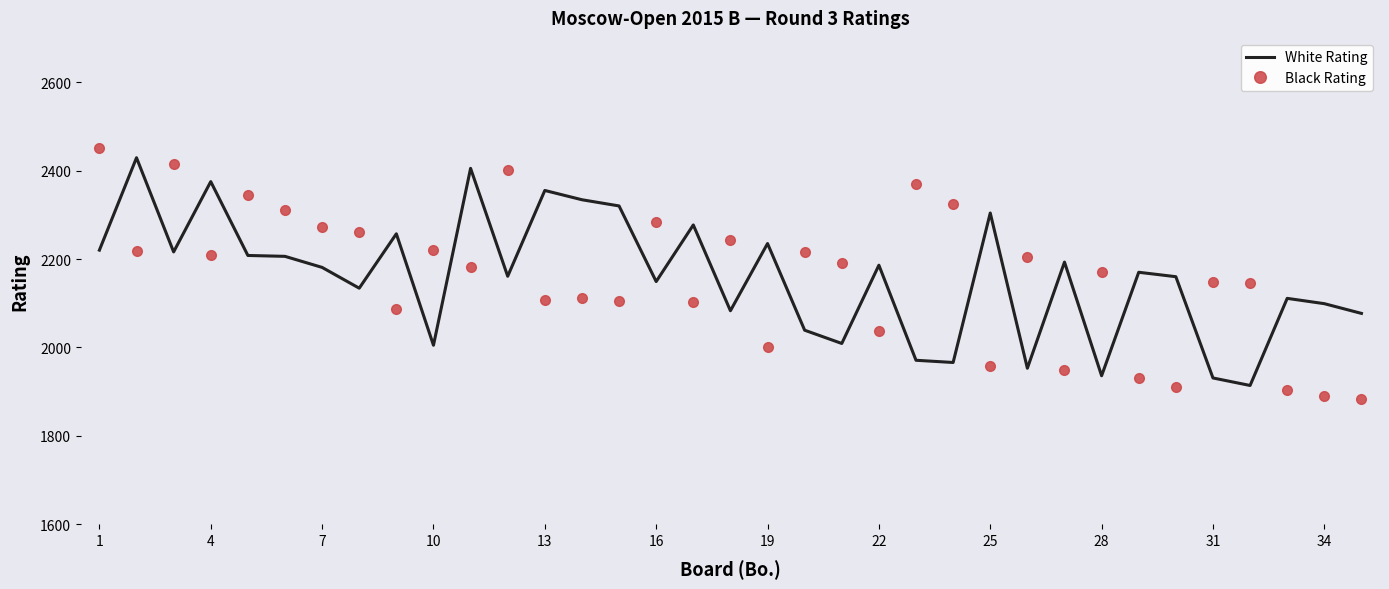

What is the maximum value for White Rating?

2429